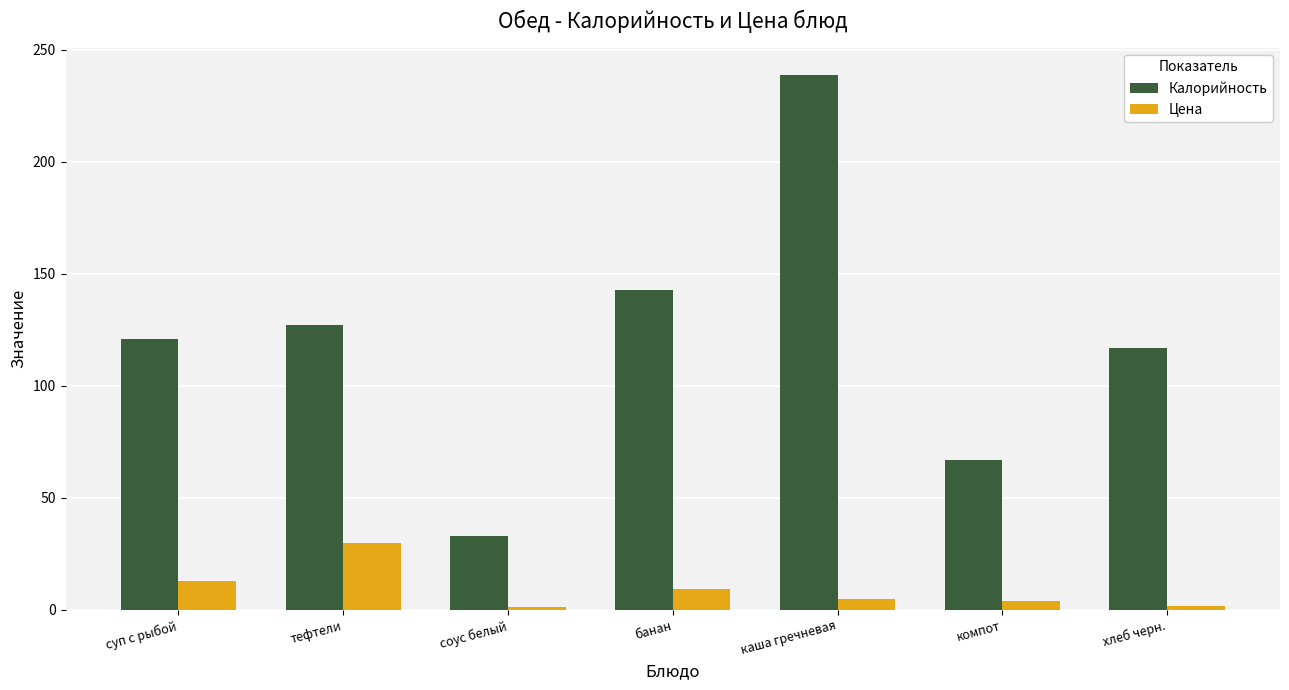

Is it true that Калорийность equals 239.0 at каша гречневая?

True